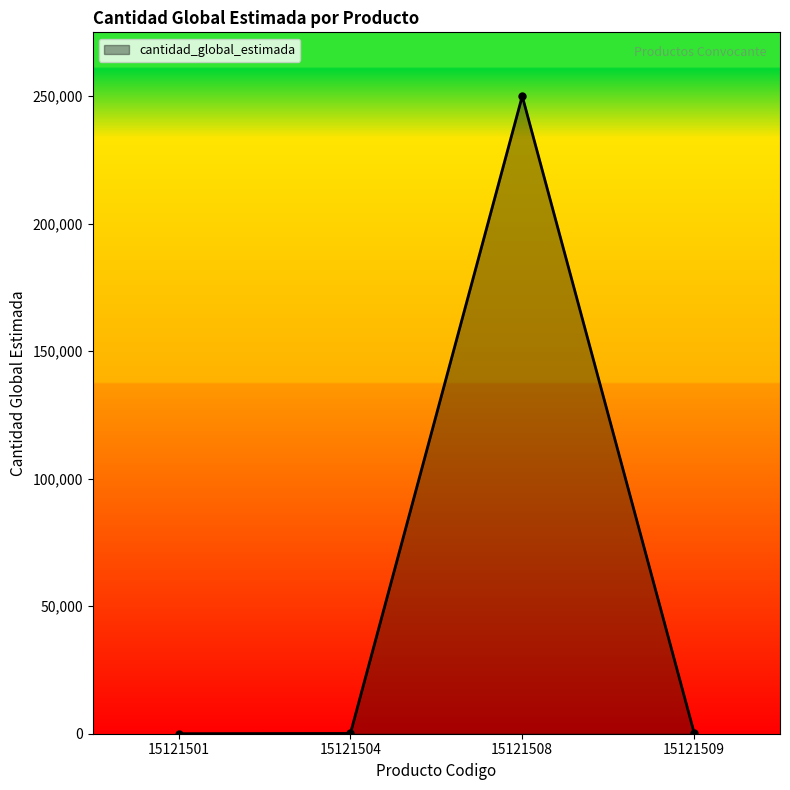

Which category has the highest value across all series?

15121508